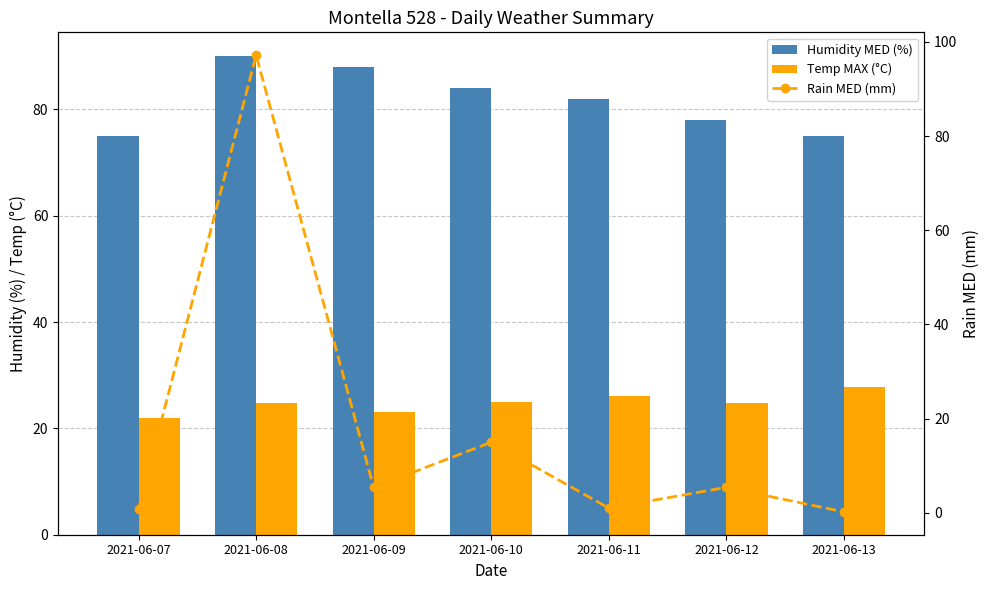

Reading left to right, what are all the values shown in this chart?

Humidity MED (%): 2021-06-07=75.0	2021-06-08=90.0	2021-06-09=88.0	2021-06-10=84.0	2021-06-11=82.0	2021-06-12=78.0	2021-06-13=75.0
Temp MAX (°C): 2021-06-07=22.0	2021-06-08=24.8	2021-06-09=23.1	2021-06-10=24.9	2021-06-11=26.0	2021-06-12=24.8	2021-06-13=27.7
Rain MED (mm): 2021-06-07=0.8	2021-06-08=97.2	2021-06-09=5.4	2021-06-10=15.0	2021-06-11=1.0	2021-06-12=5.4	2021-06-13=0.2